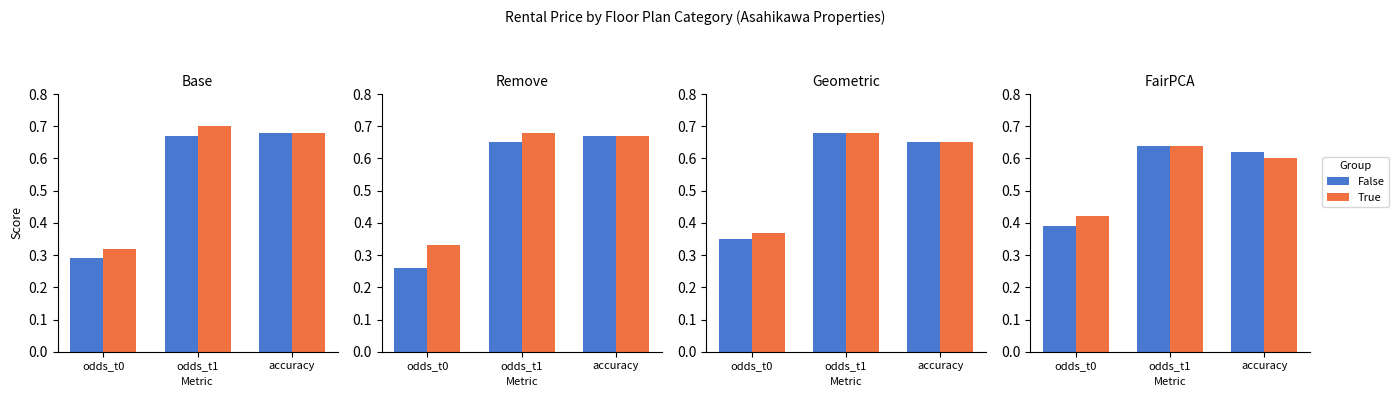

The value of False at odds_t0 is 39. True or false?

True